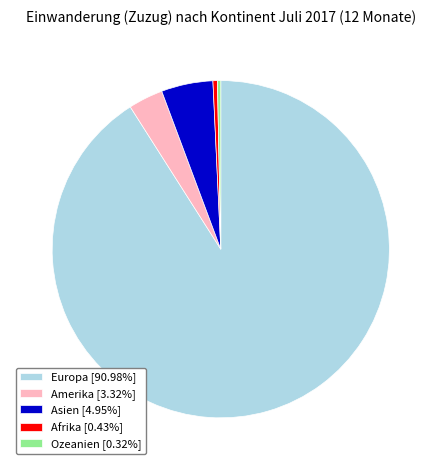

Is the sum of Amerika [3.32%] and Asien [4.95%] greater than half?

No